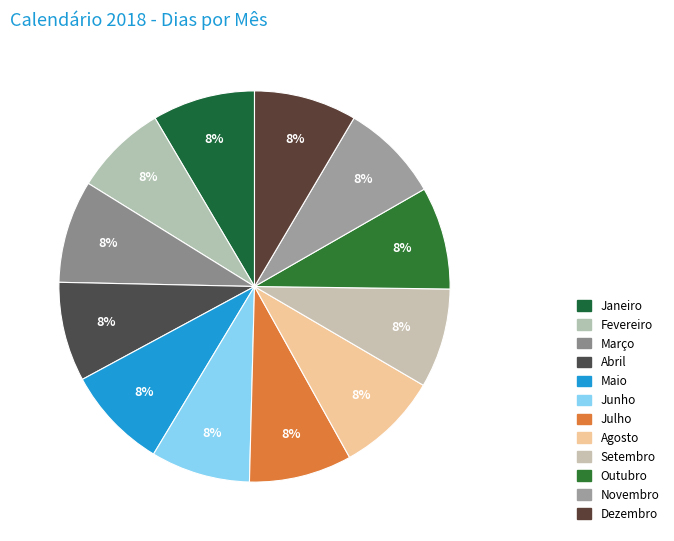

Which has a higher value, Abril or Julho?

Julho